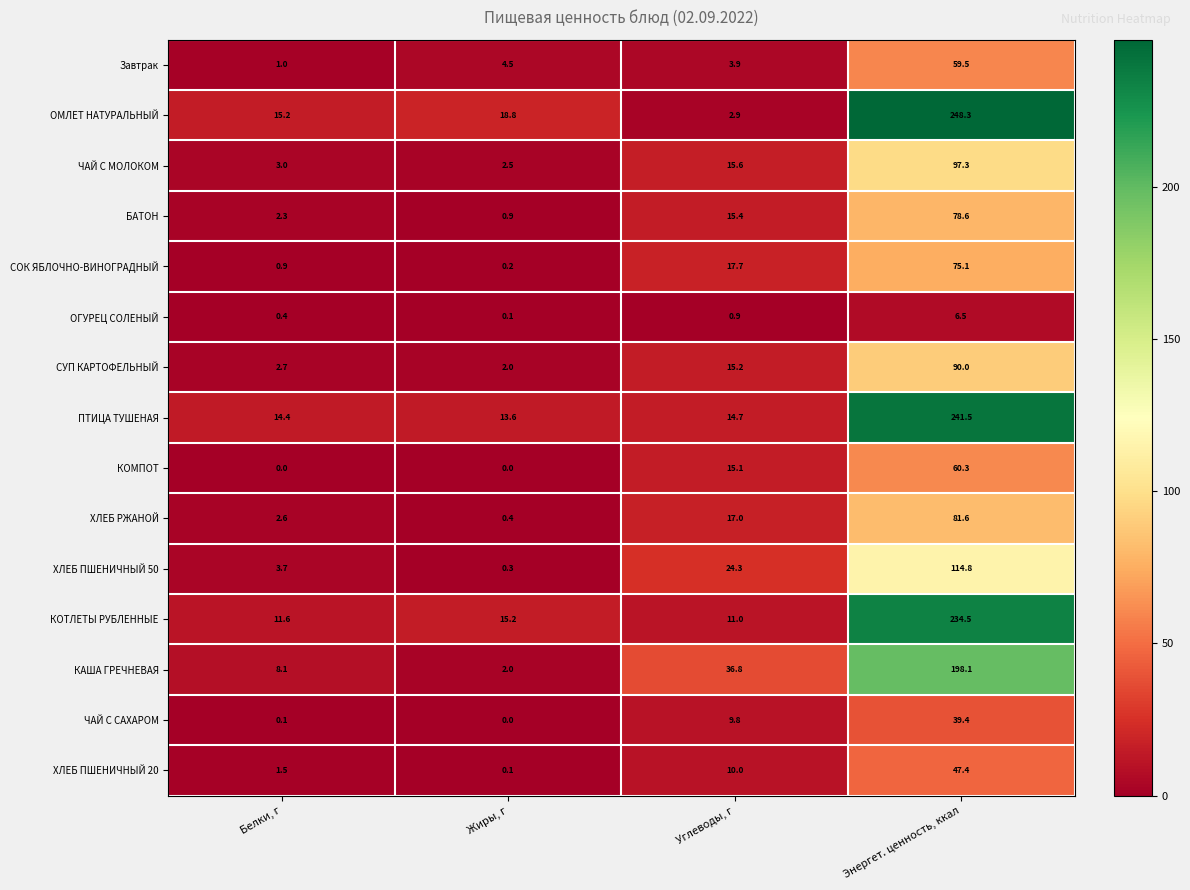

Where does the БАТОН series first go above 15?

Углеводы, г